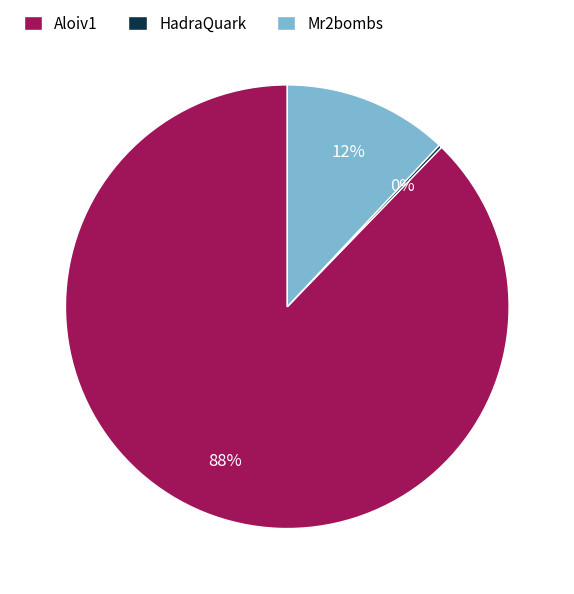

Combined, do Mr2bombs and Aloiv1 account for over 50%?

Yes